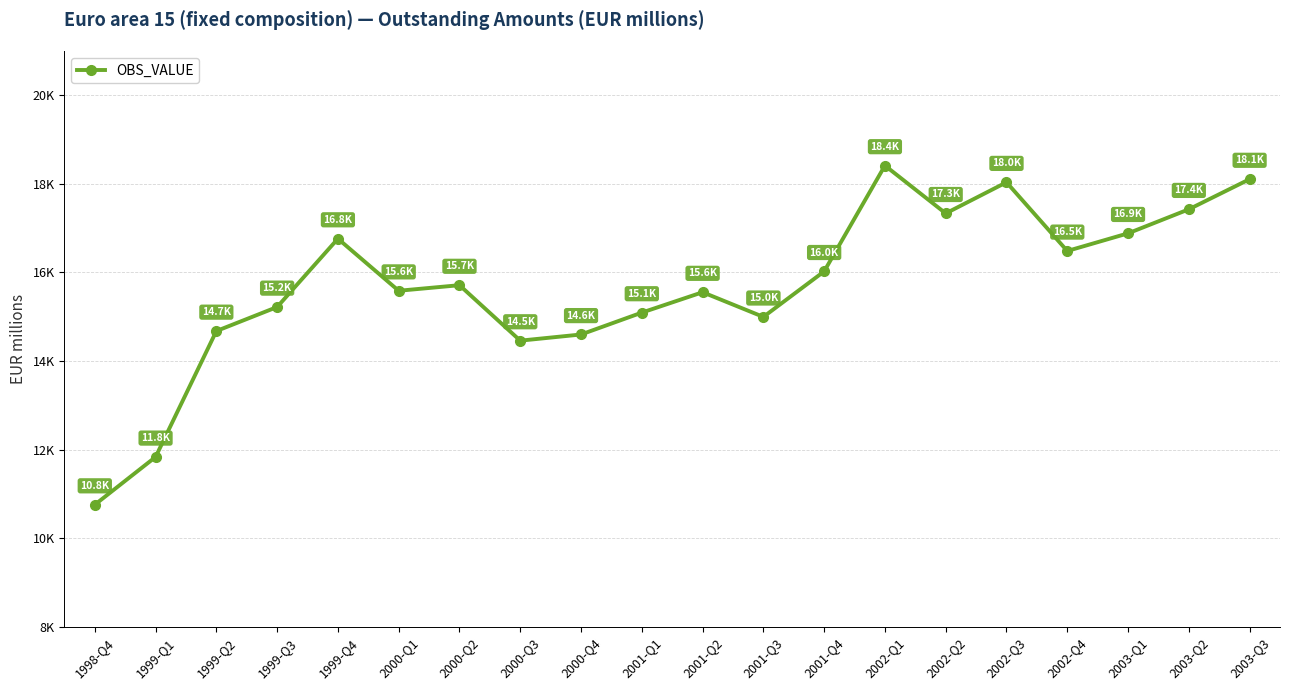

List the labels in order of value, largest first.

2002-Q1, 2003-Q3, 2002-Q3, 2003-Q2, 2002-Q2, 2003-Q1, 1999-Q4, 2002-Q4, 2001-Q4, 2000-Q2, 2000-Q1, 2001-Q2, 1999-Q3, 2001-Q1, 2001-Q3, 1999-Q2, 2000-Q4, 2000-Q3, 1999-Q1, 1998-Q4